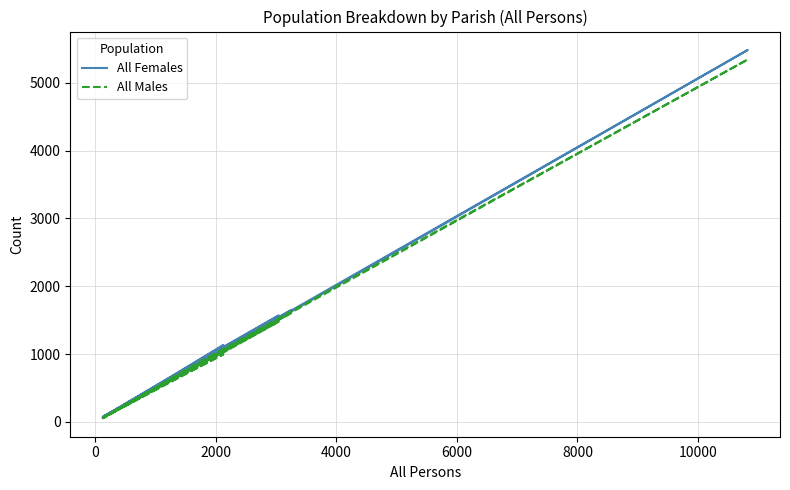

How many interior local valleys does the All Females series have?

6